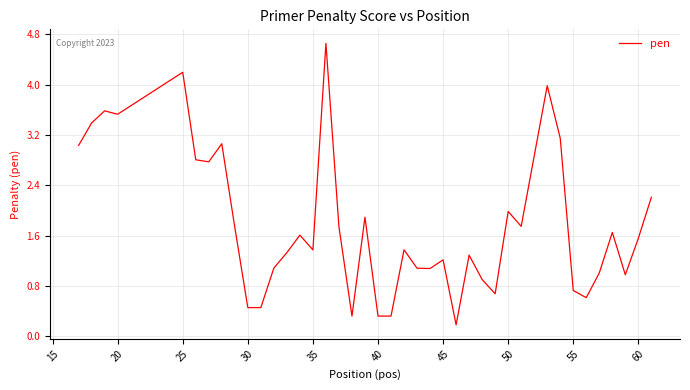

What is the difference between the maximum and minimum values?

4.5